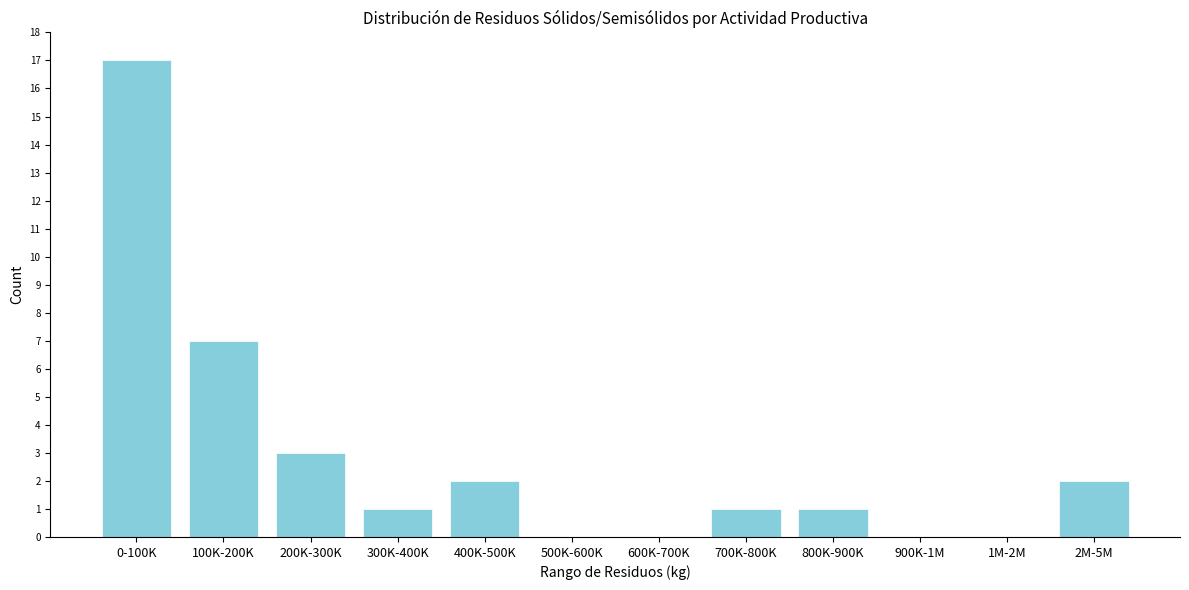

Reading left to right, transcribe all the data shown in this chart.

0-100K=17	100K-200K=7	200K-300K=3	300K-400K=1	400K-500K=2	500K-600K=0	600K-700K=0	700K-800K=1	800K-900K=1	900K-1M=0	1M-2M=0	2M-5M=2